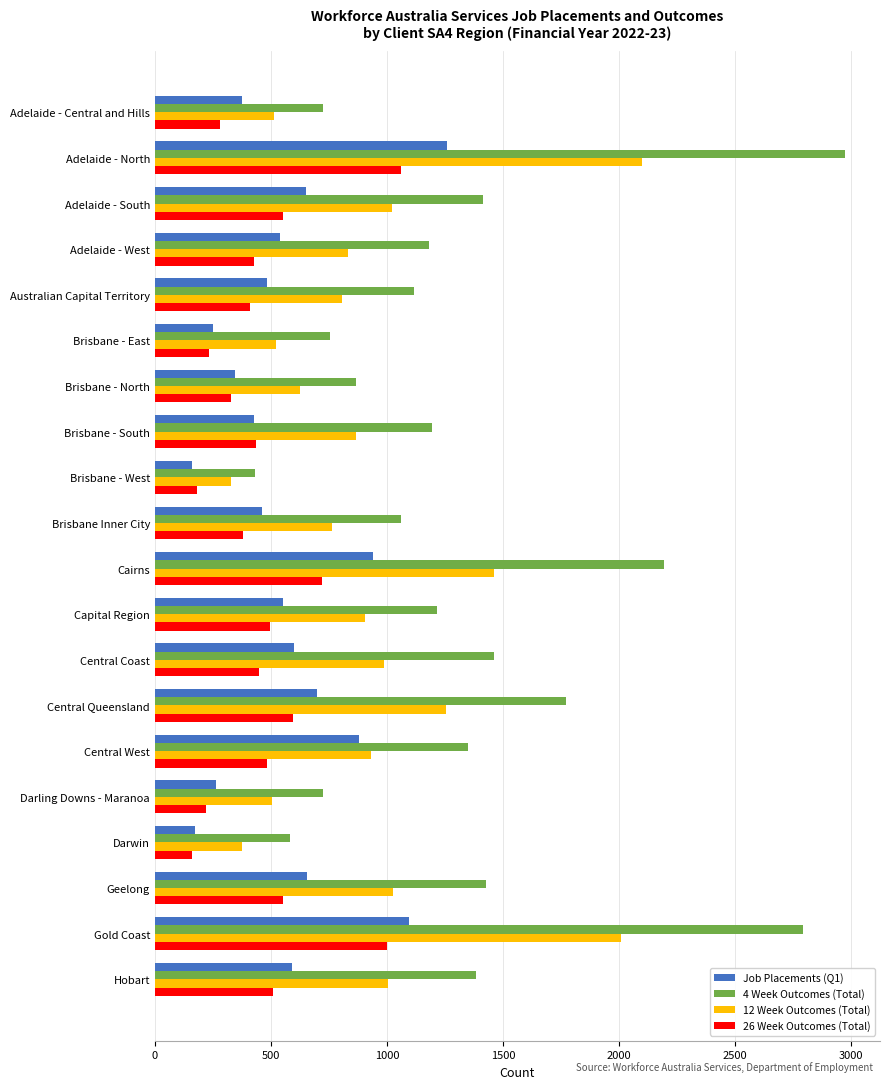

Where is 4 Week Outcomes (Total) nearest to the value 1702?

Central Queensland